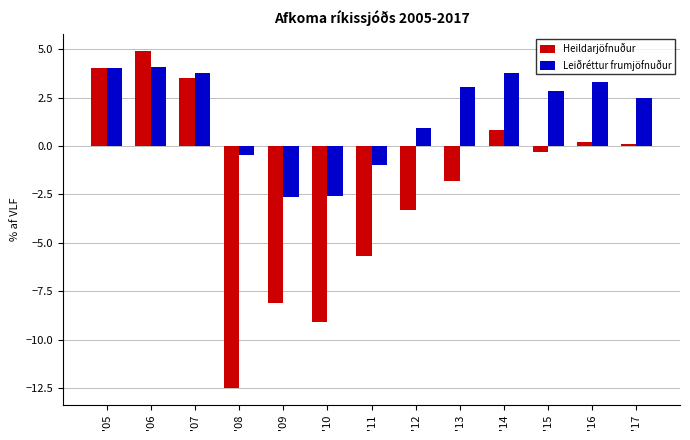

Between '05 and '07, which series saw the biggest shift?

Heildarjöfnuður